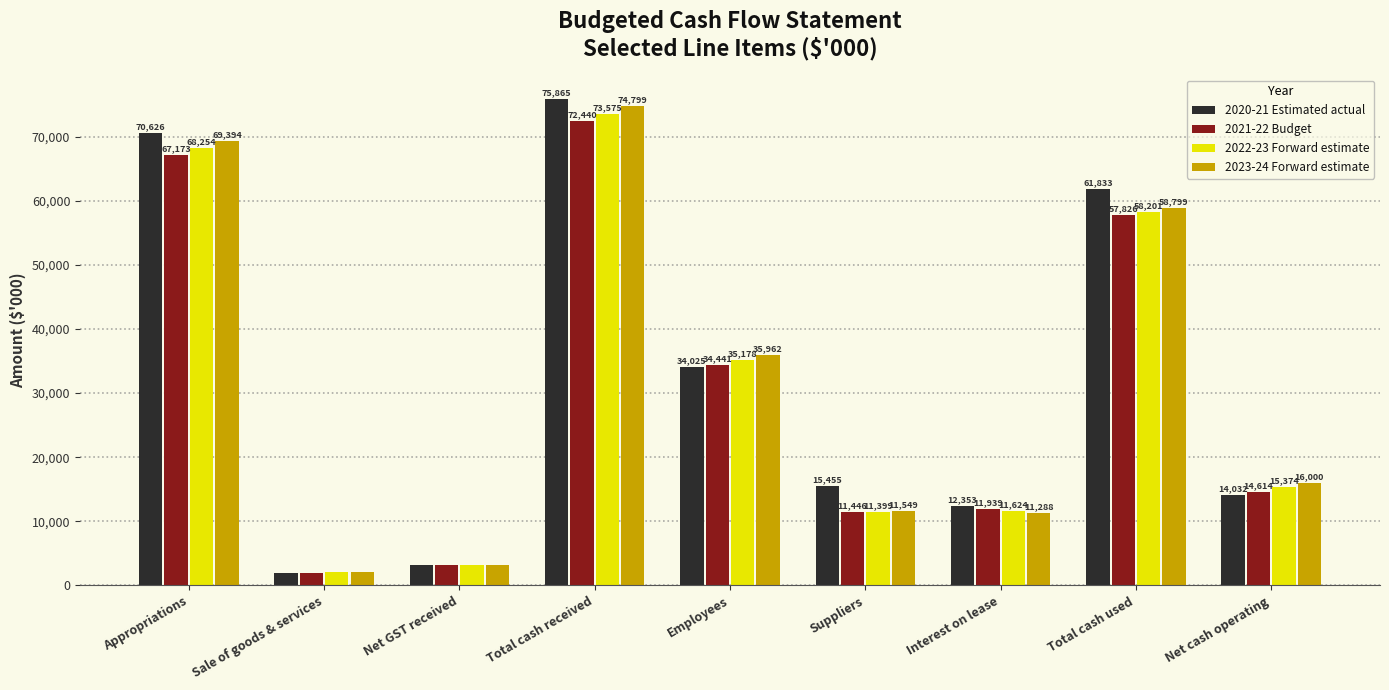

What is the minimum value shown in the chart?

1974